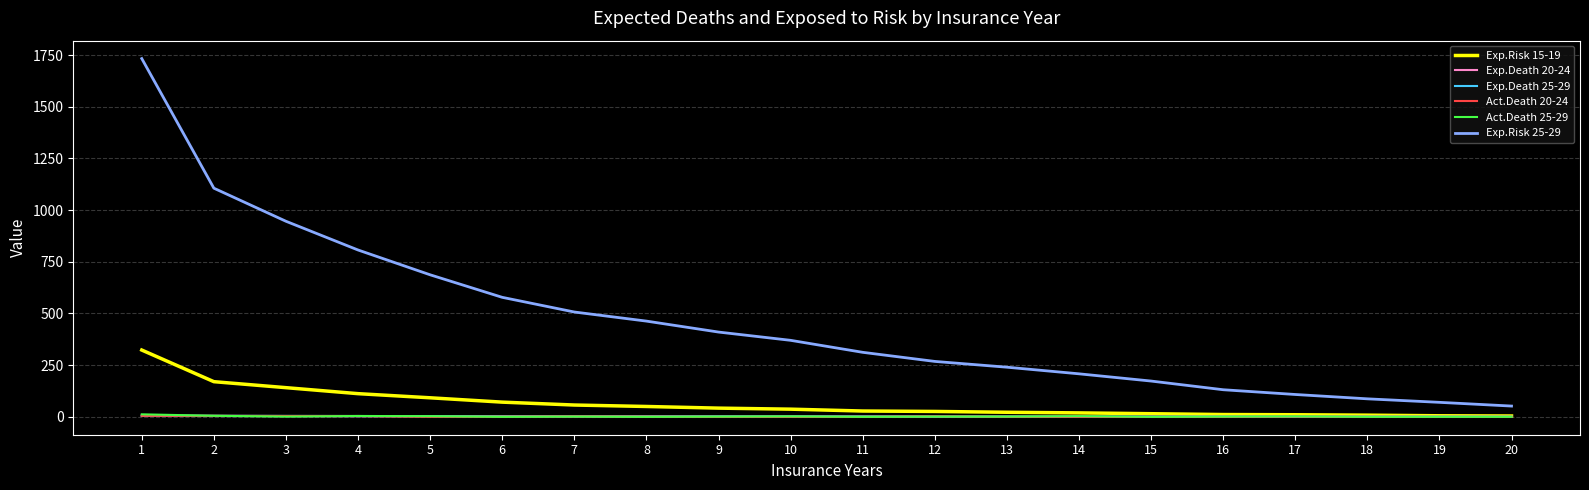

True or false: Act.Death 25-29 and Exp.Risk 25-29 cross at least once.

False